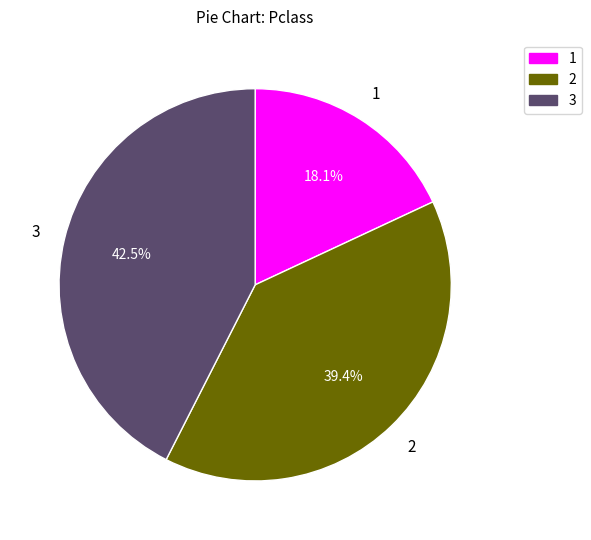

To the nearest percent, what is the average slice percentage?

33%